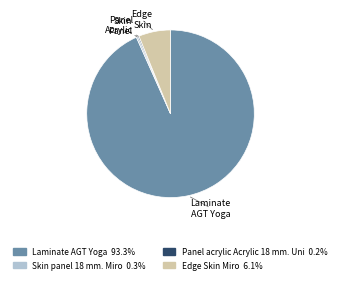

Which category accounts for the majority?

Laminate AGT Yoga